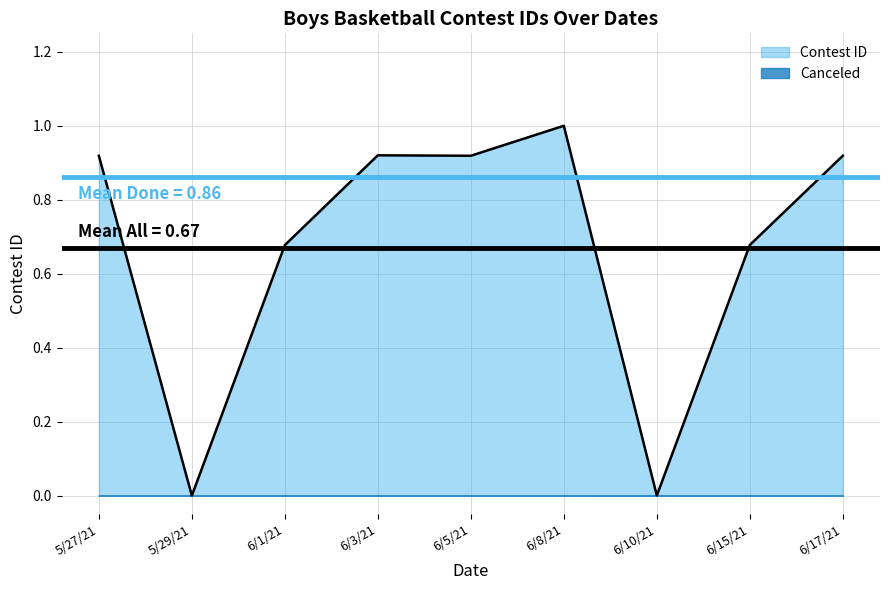

What is the greatest value displayed?

1.0